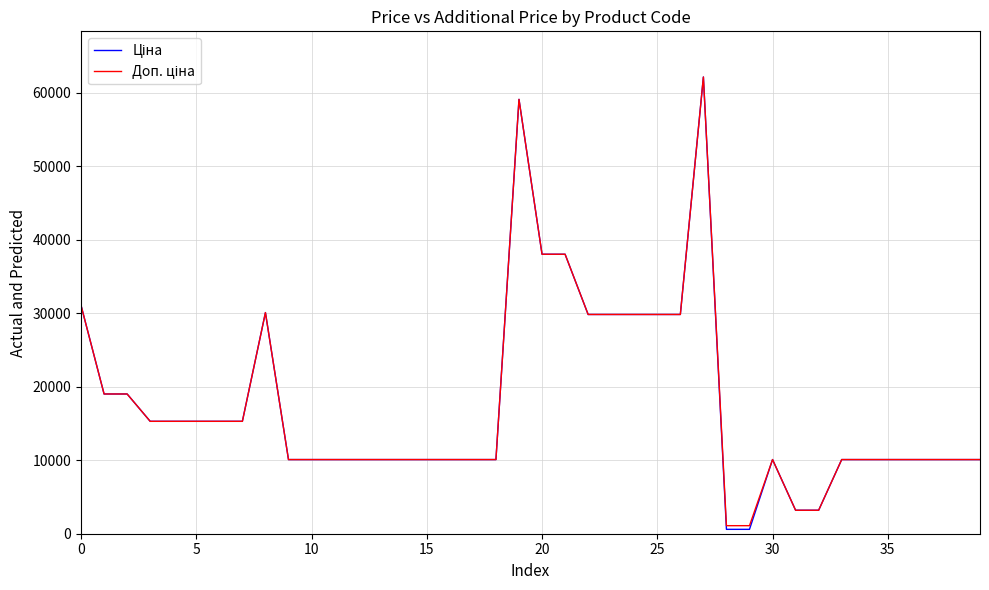

Which series has the largest range (max minus min)?

Ціна